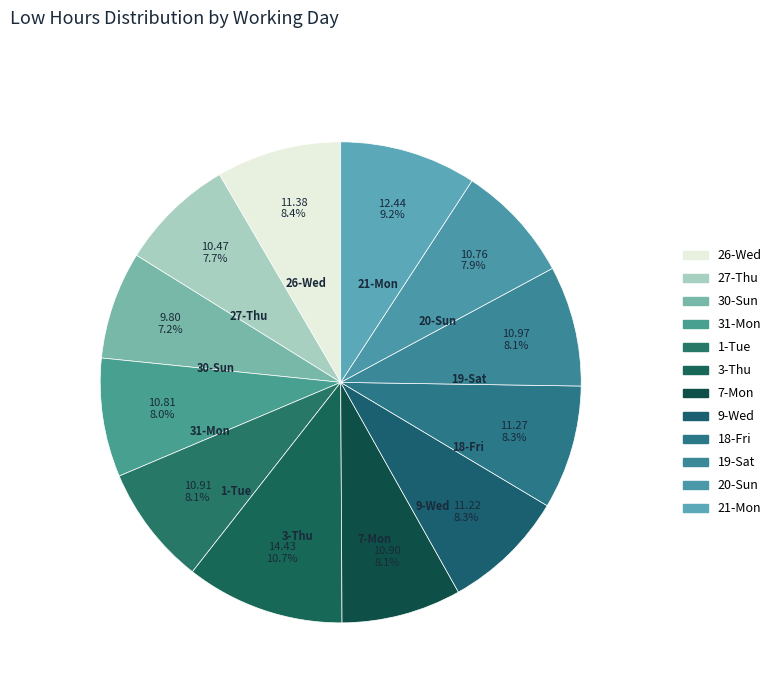

Combined, what portion of the pie is 19-Sat and 30-Sun?

15.3%